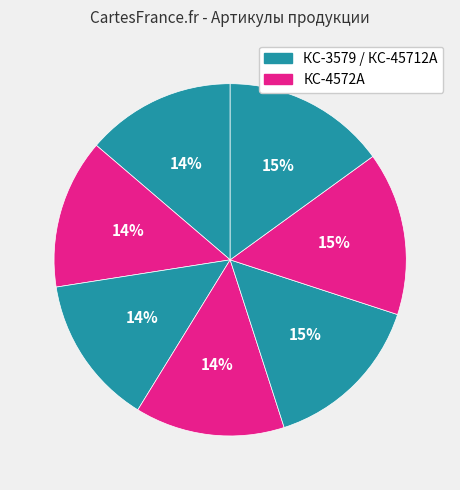

Does any single category account for the majority?

No